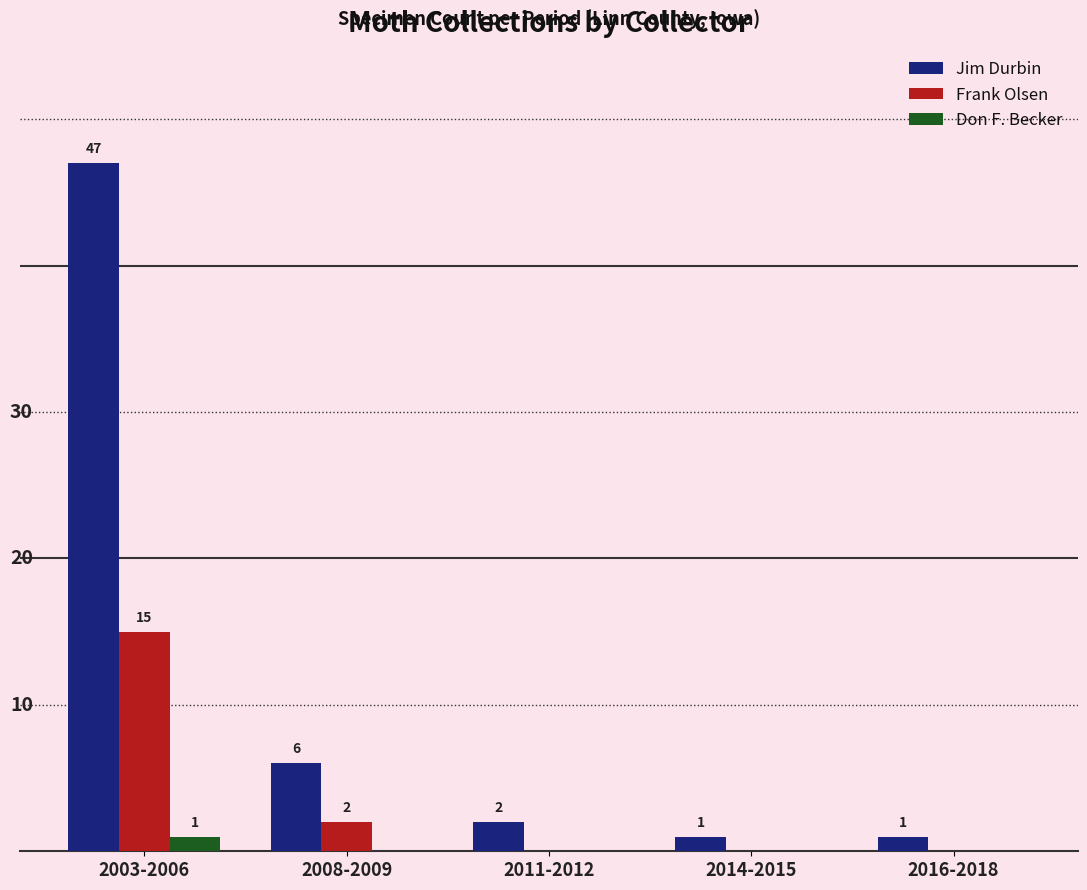

What are all the series names shown in the legend?

Jim Durbin, Frank Olsen, Don F. Becker